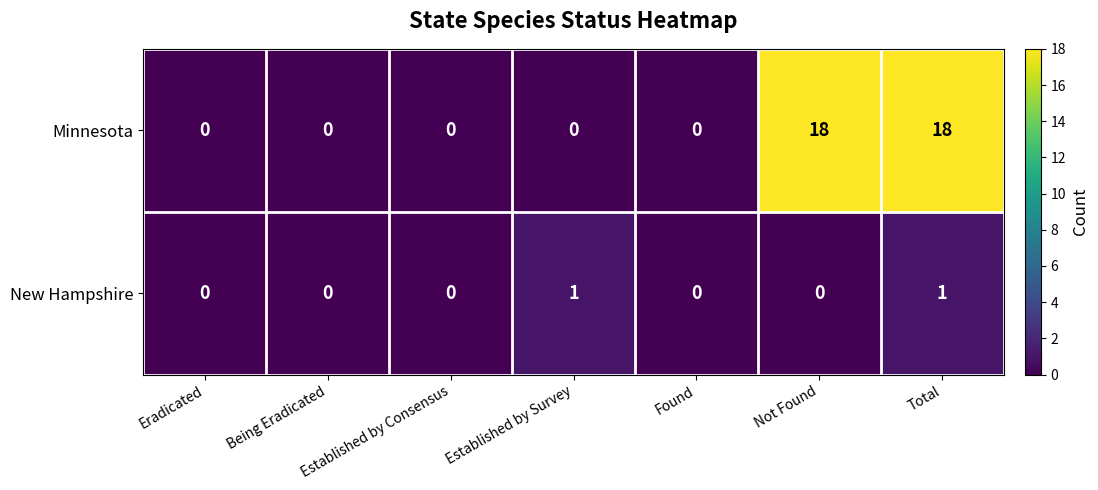

What is the greatest value displayed?

18